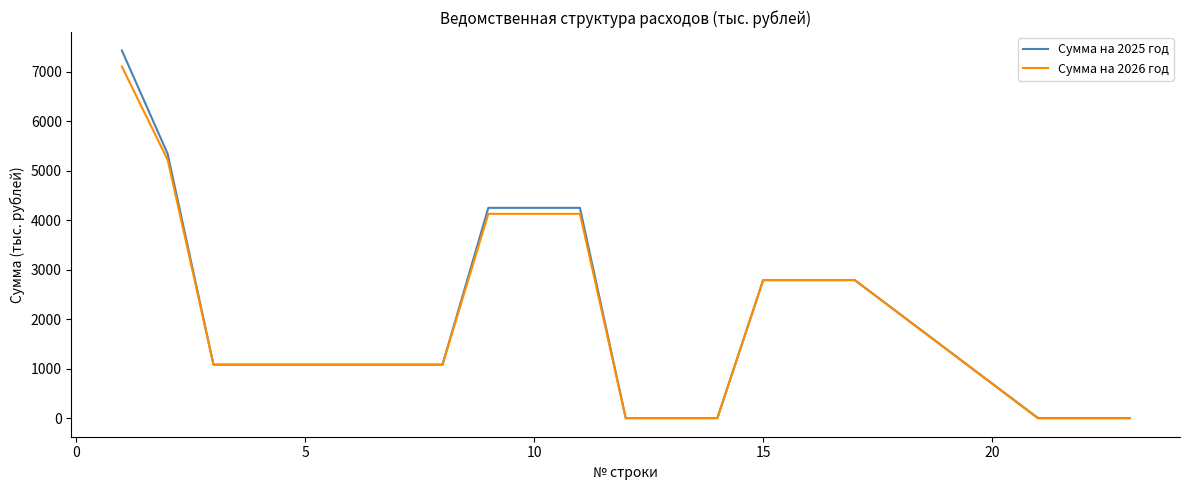

What are all the series names shown in the legend?

Сумма на 2025 год, Сумма на 2026 год